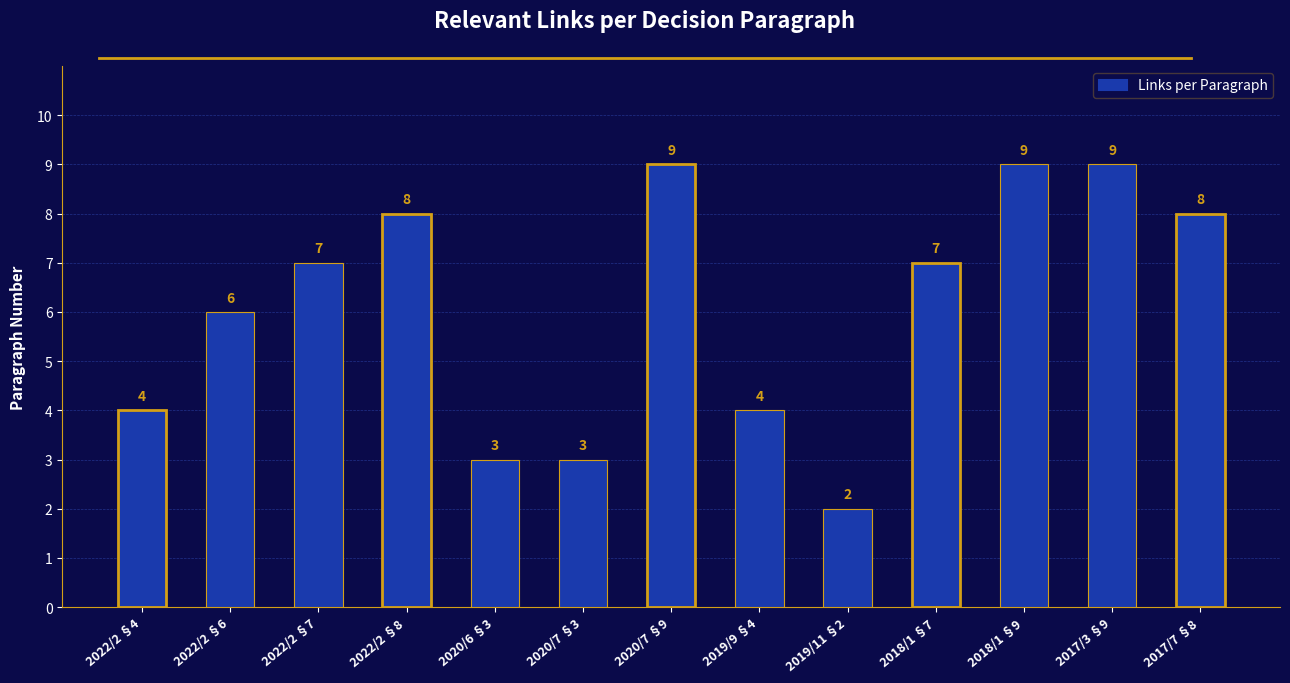

True or false: the data shows 1 at 2019/11 §2.

False